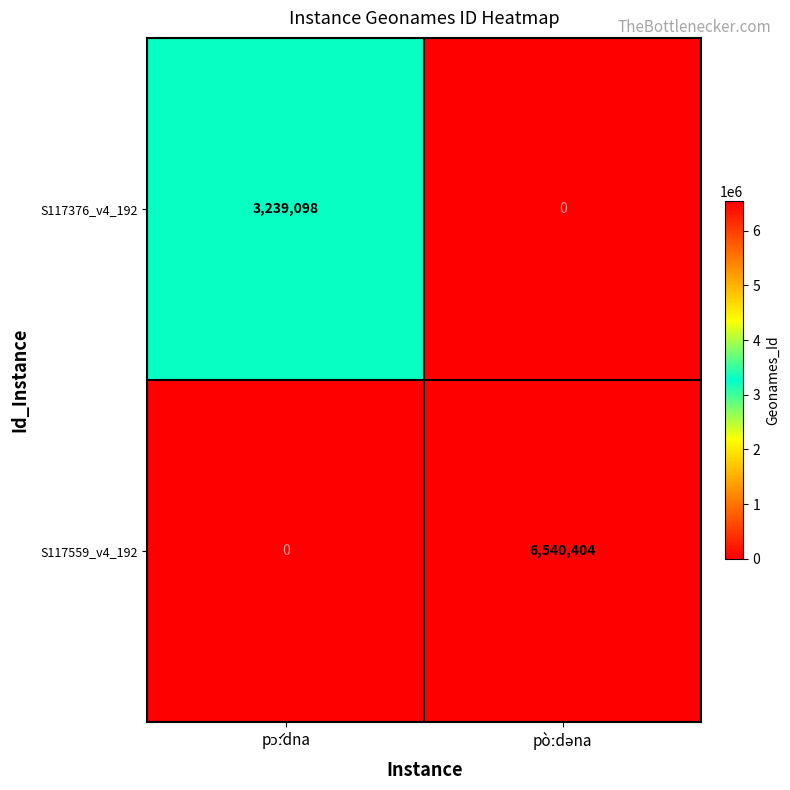

What is the difference between the maximum and minimum values in the S117559_v4_192 series?

6540404